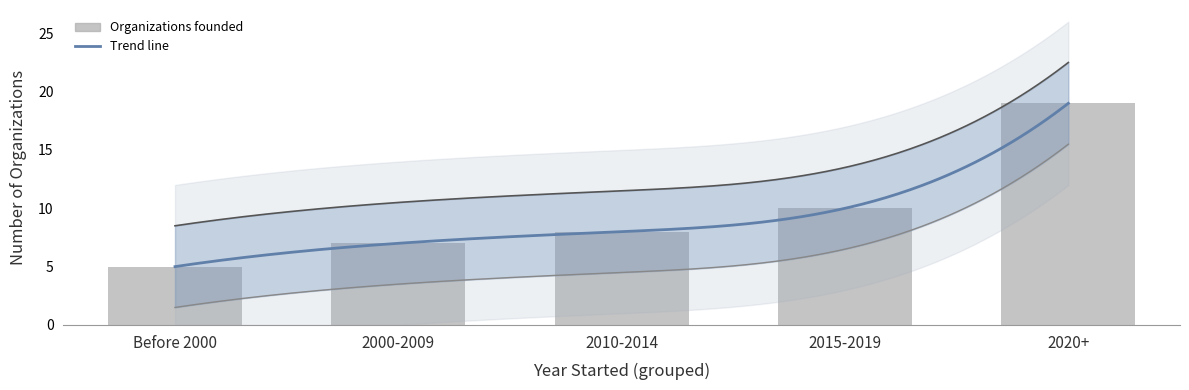

How many distinct data groups are displayed?

2